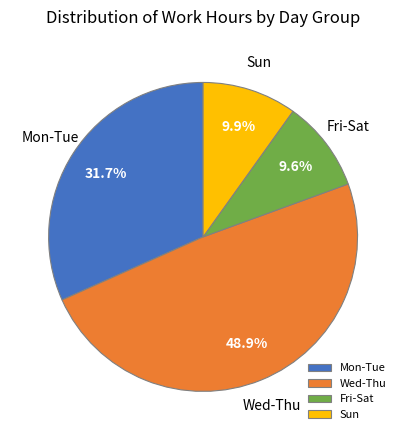

Combined, do Mon-Tue and Sun account for over 50%?

No